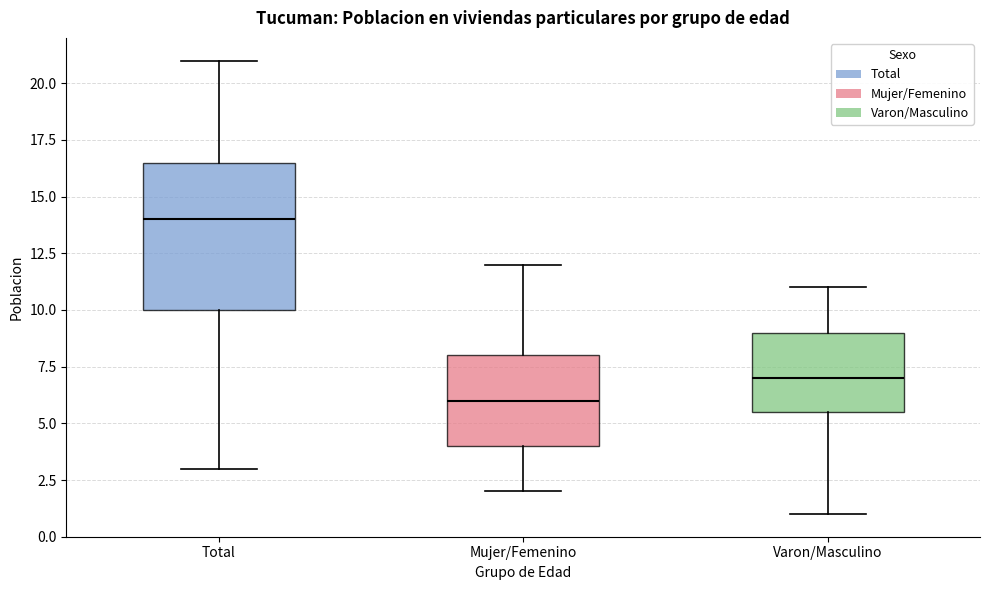

Which box's median line is the lowest?

Mujer/Femenino